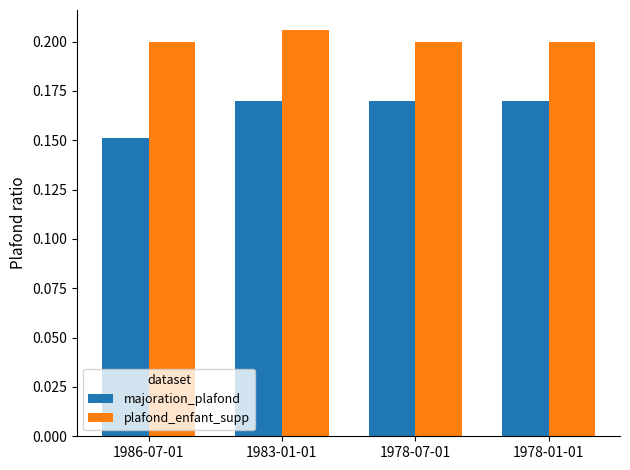

What is the sum of the plafond_enfant_supp values at 1978-01-01 and 1983-01-01?

0.4